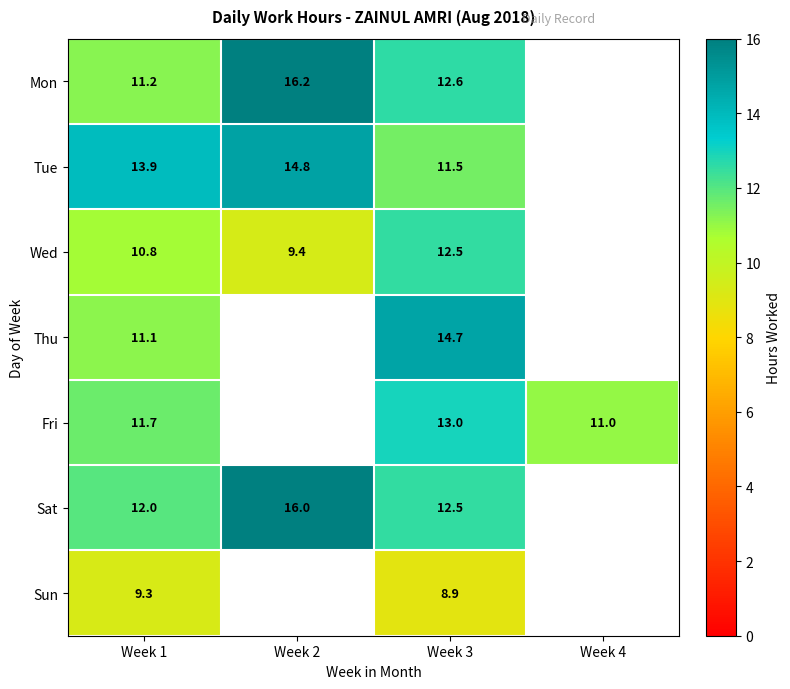

Is the value of Thu at Week 3 greater than the value of Sat at Week 1?

Yes